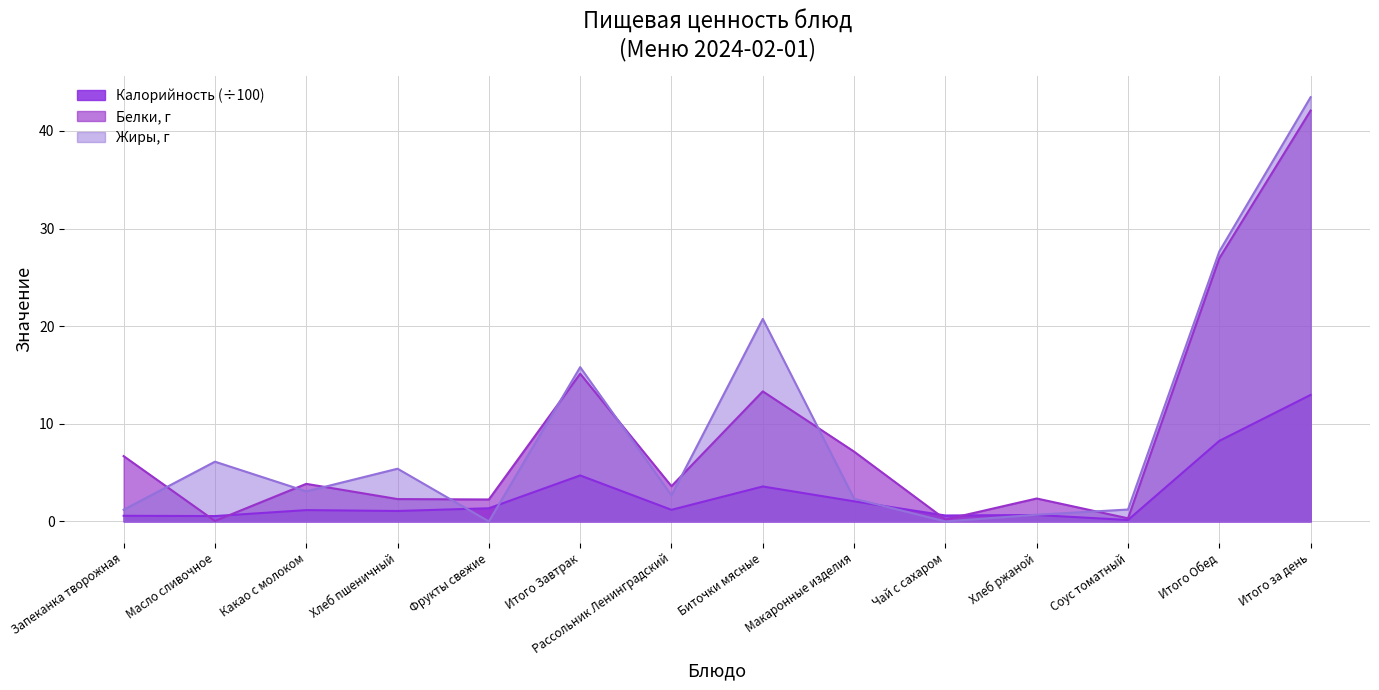

Which series has the widest spread of values?

Жиры, г